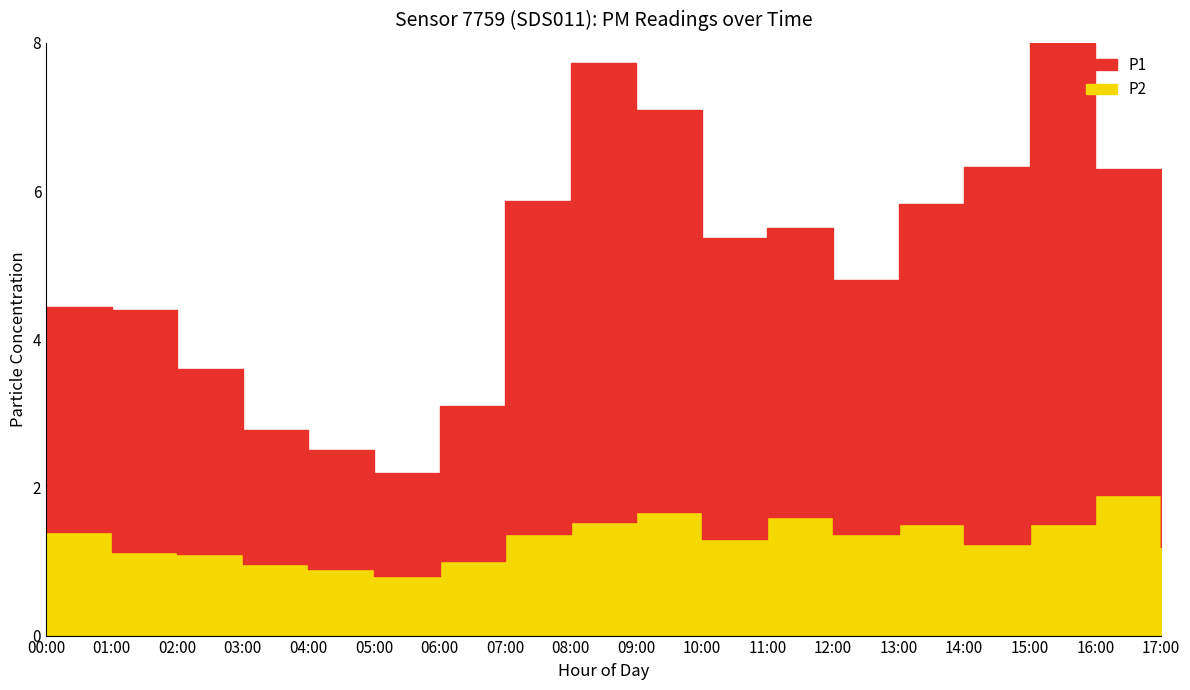

What is the greatest value displayed?

8.0